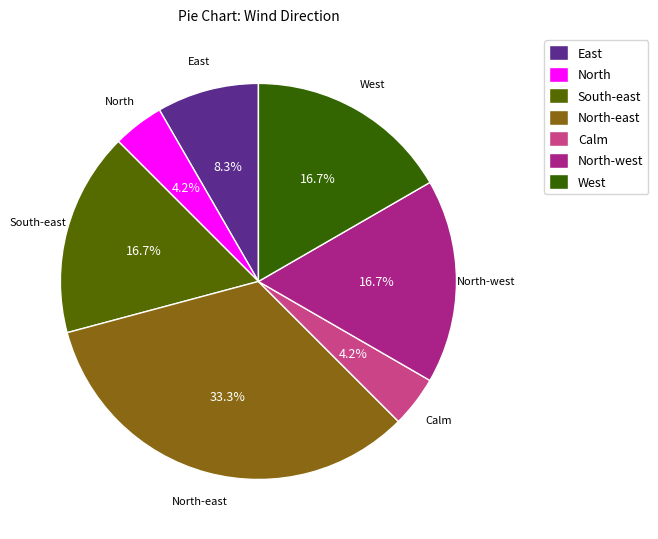

Count the number of slices in the pie.

7